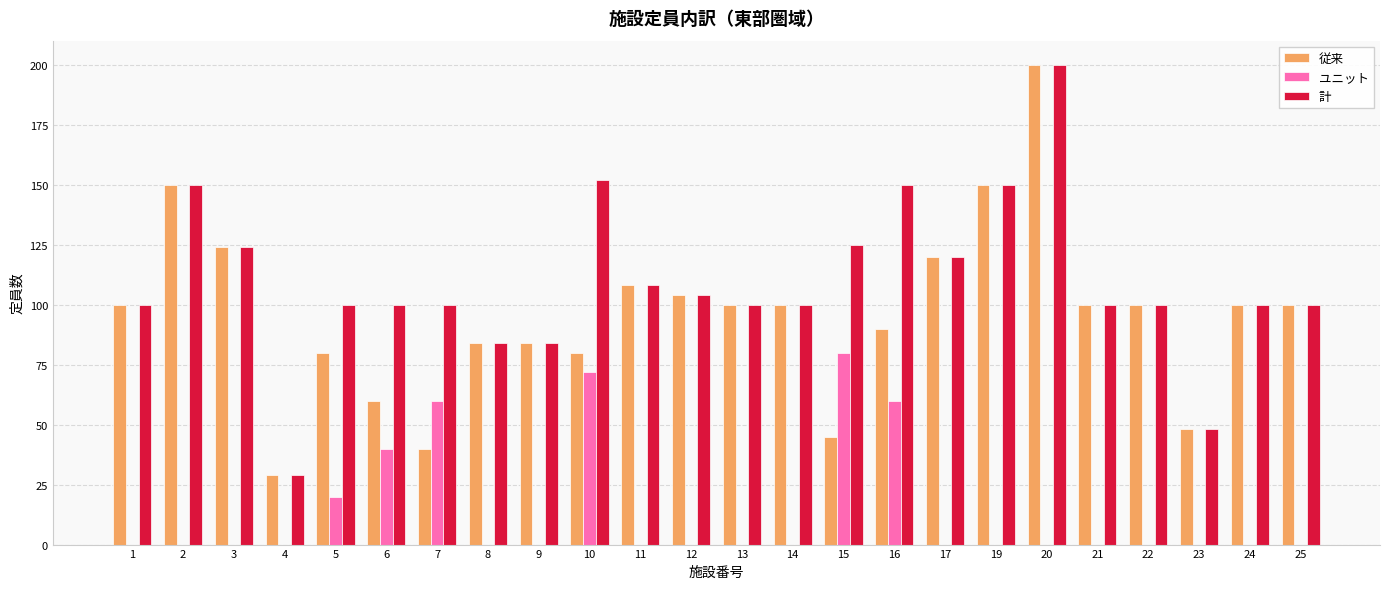

Is it true that 従来 equals 250 at 19?

False